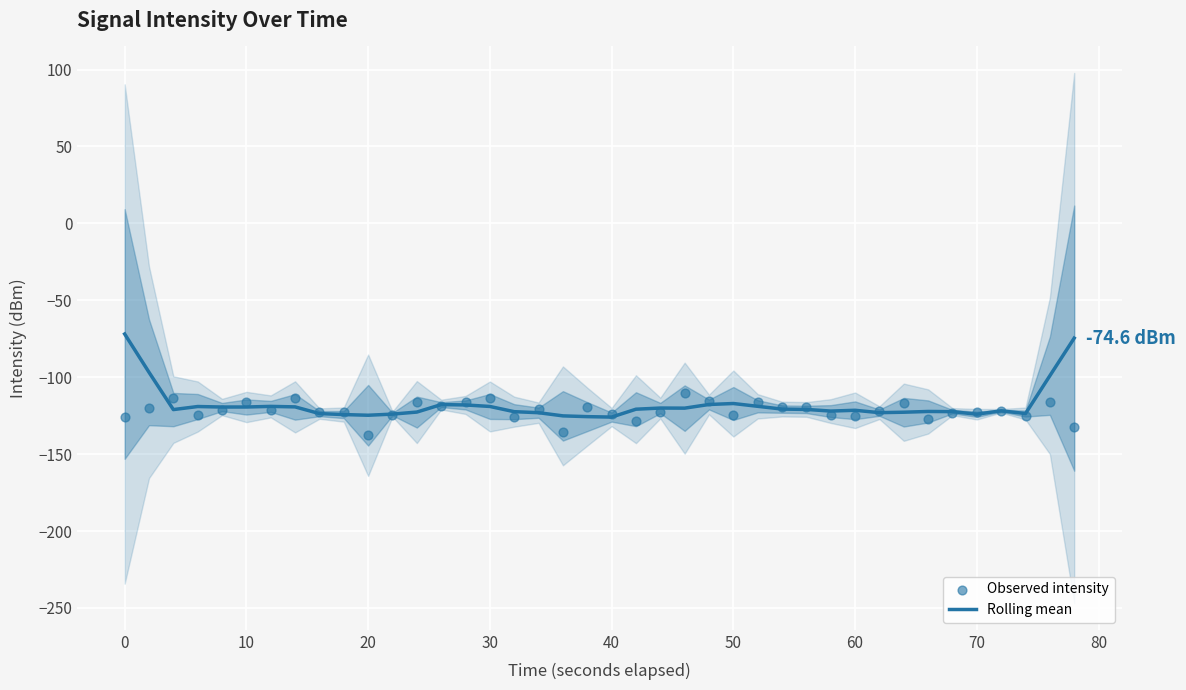

What are all the series names shown in the legend?

Rolling mean, Observed intensity